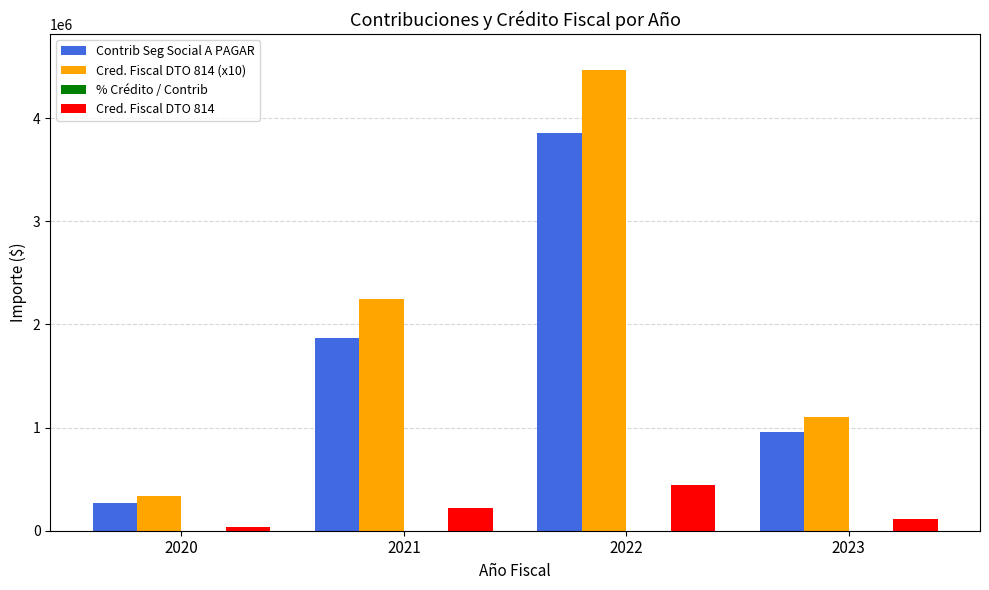

How many groups of bars are there?

4